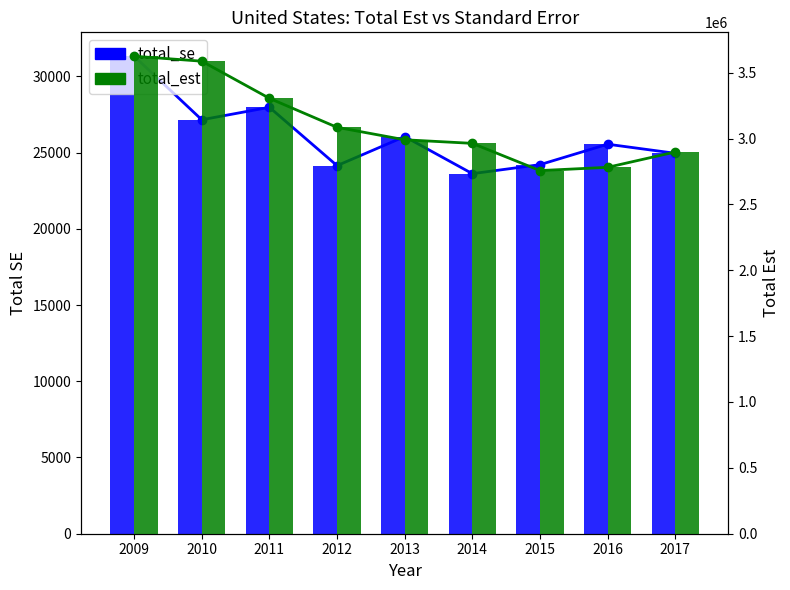

What is the total value across all series at 2017?

5845520.0